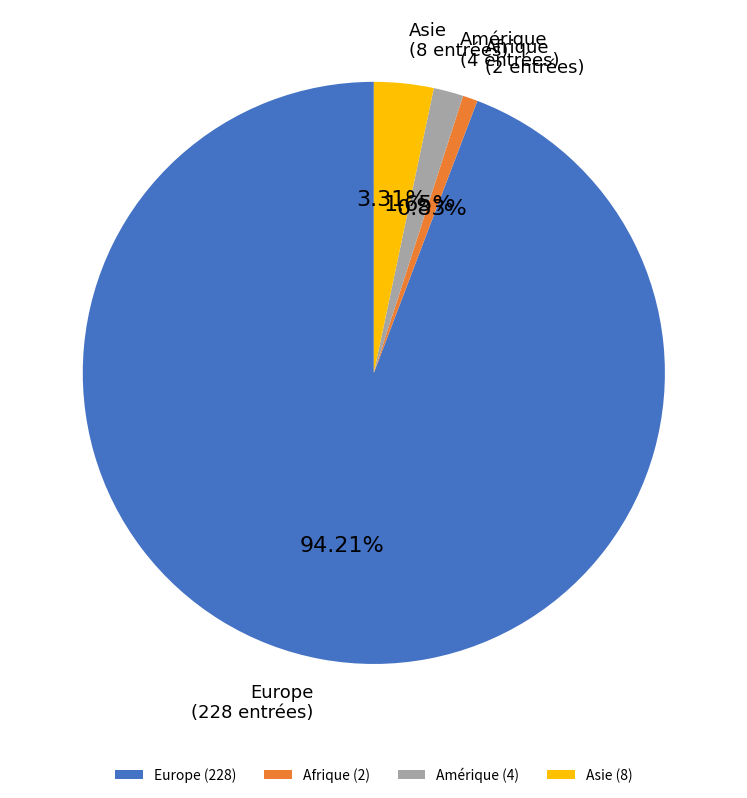

Which slice is the largest?

Europe